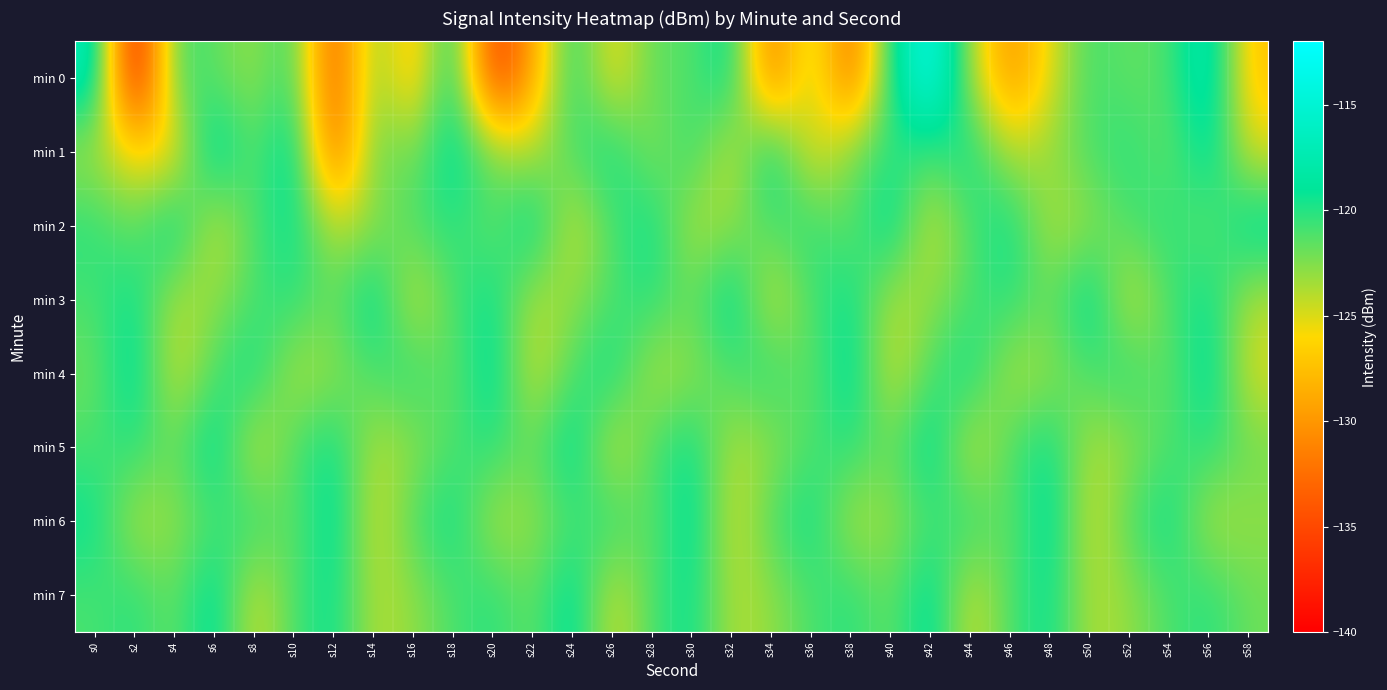

What is the total value across all series at s30?

-966.5